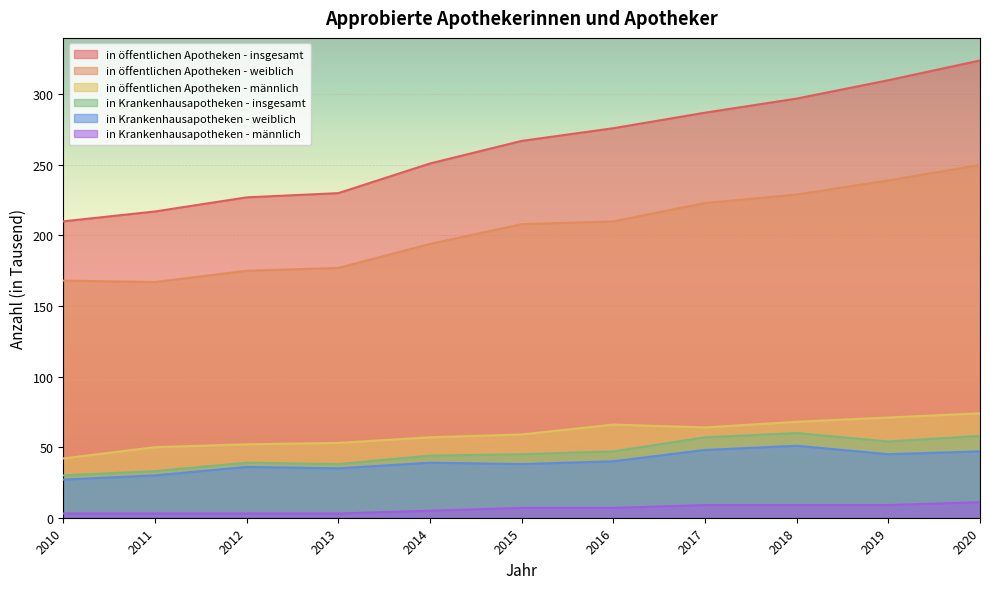

Between 2013 and 2018, which is larger?

2018